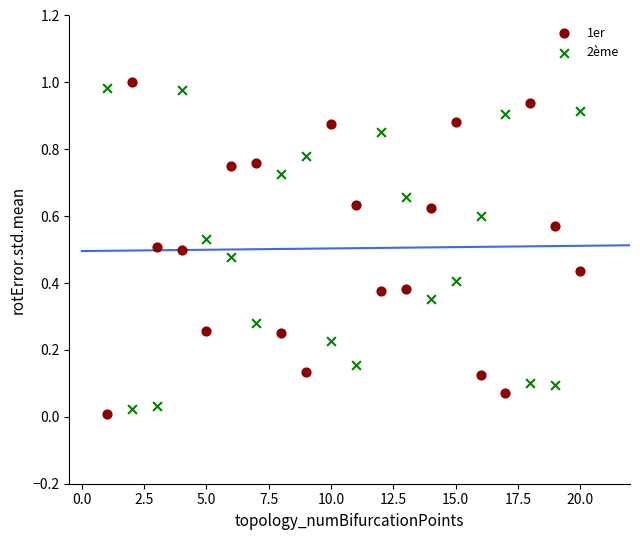

Across all data points, what is the range of X values (max minus min)?

19.0